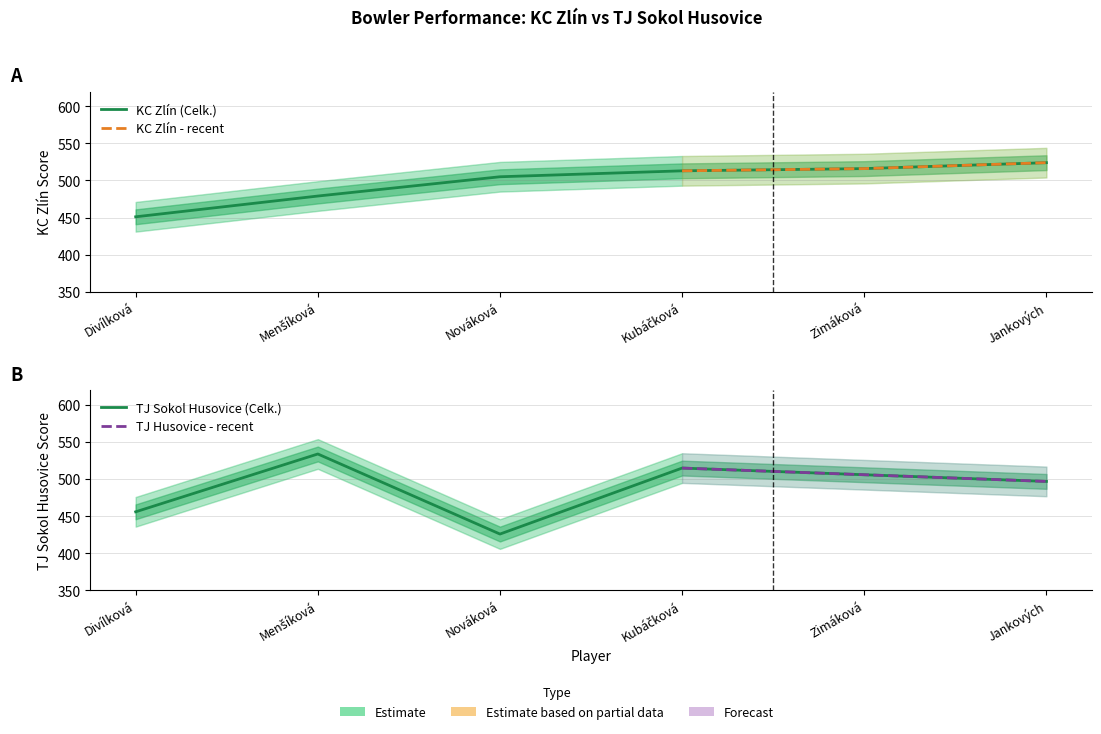

Where is KC Zlín (Celk.) nearest to the value 487?

Menšíková